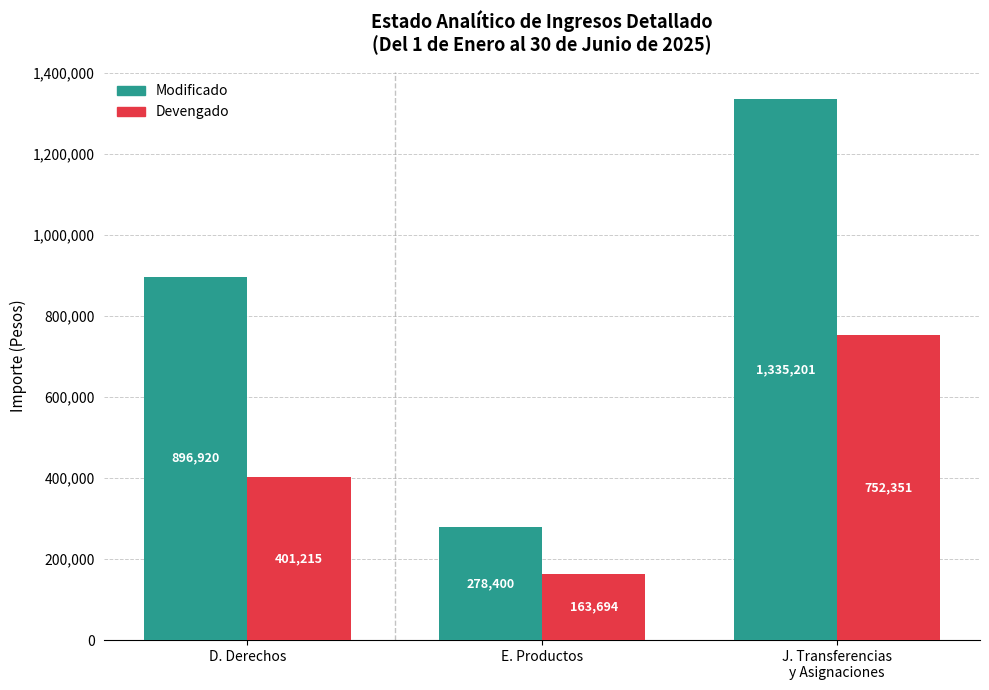

What is the sum of all Devengado values?

1317260